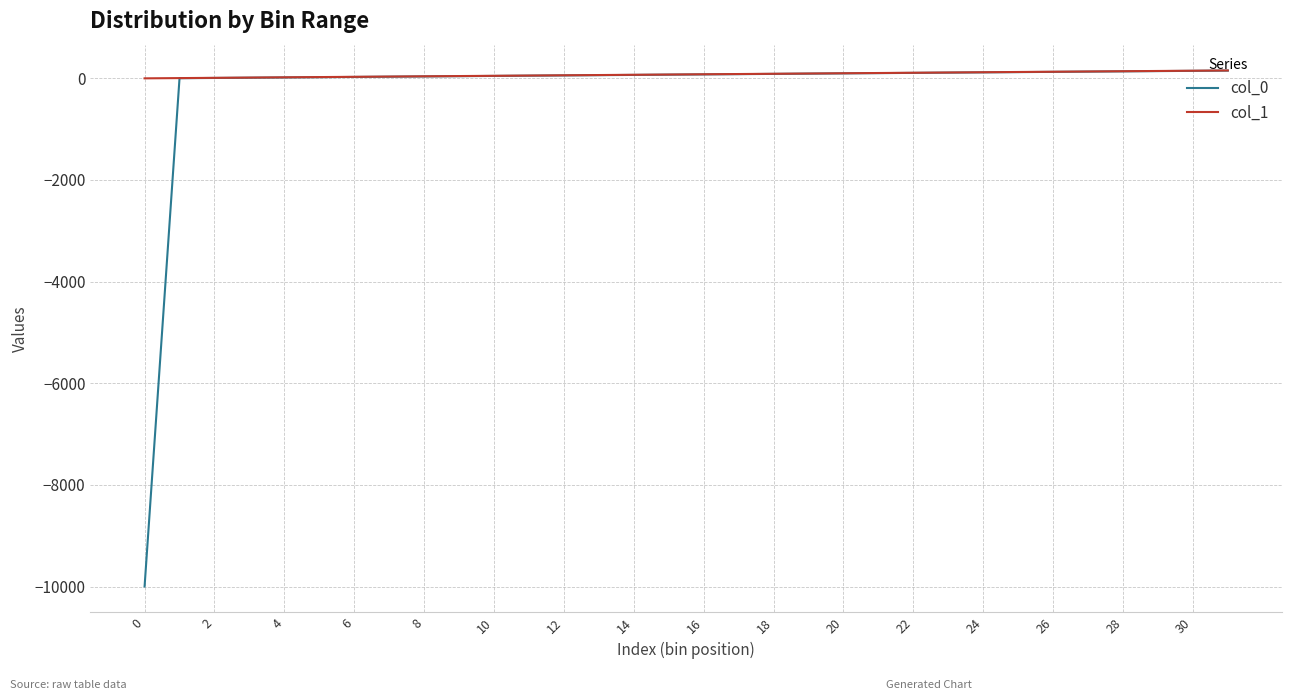

What is the minimum value for col_0?

-9999.0